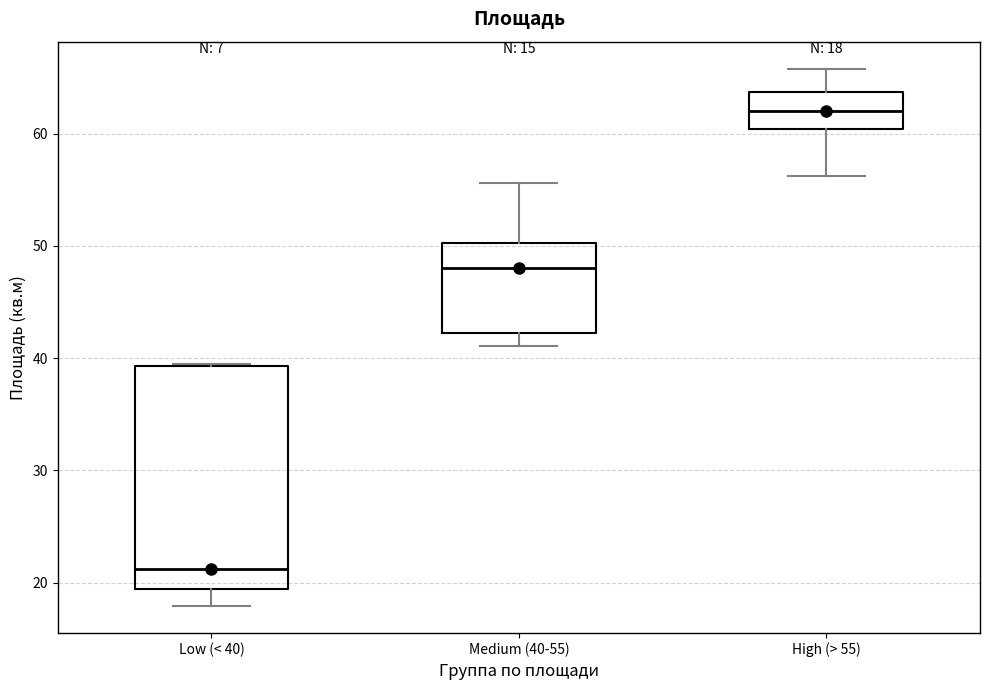

Comparing the boxes themselves (not the whiskers), which one is the tallest?

Low (< 40)